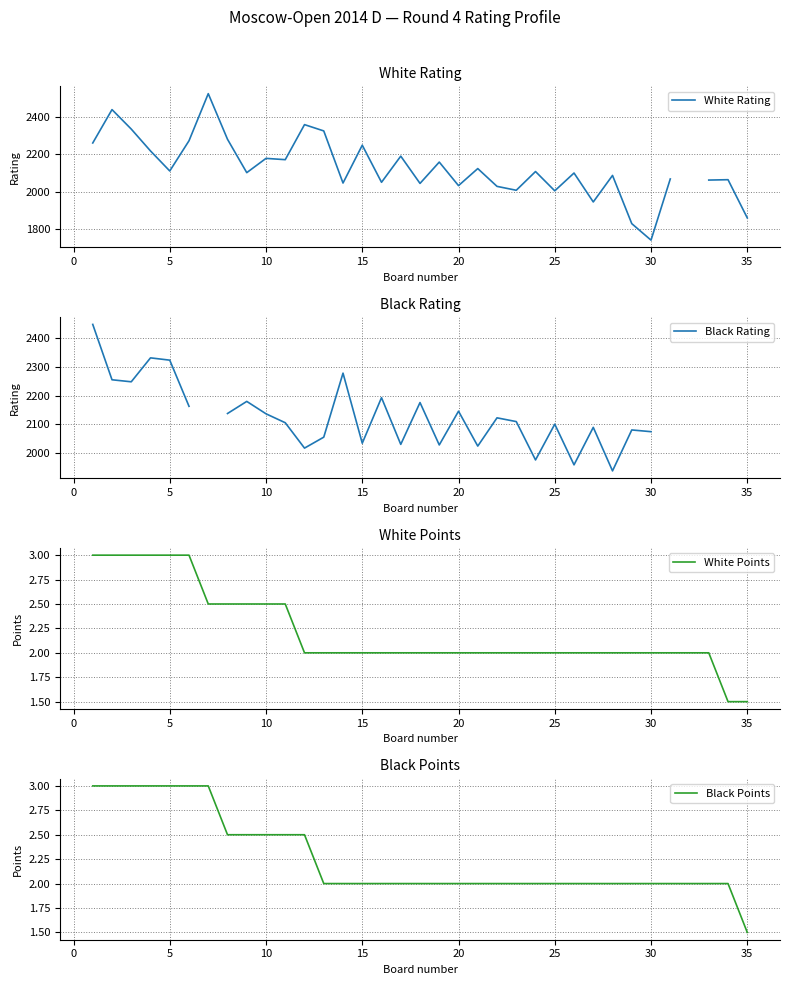

The value of White Points at 5 is 3.0. True or false?

True